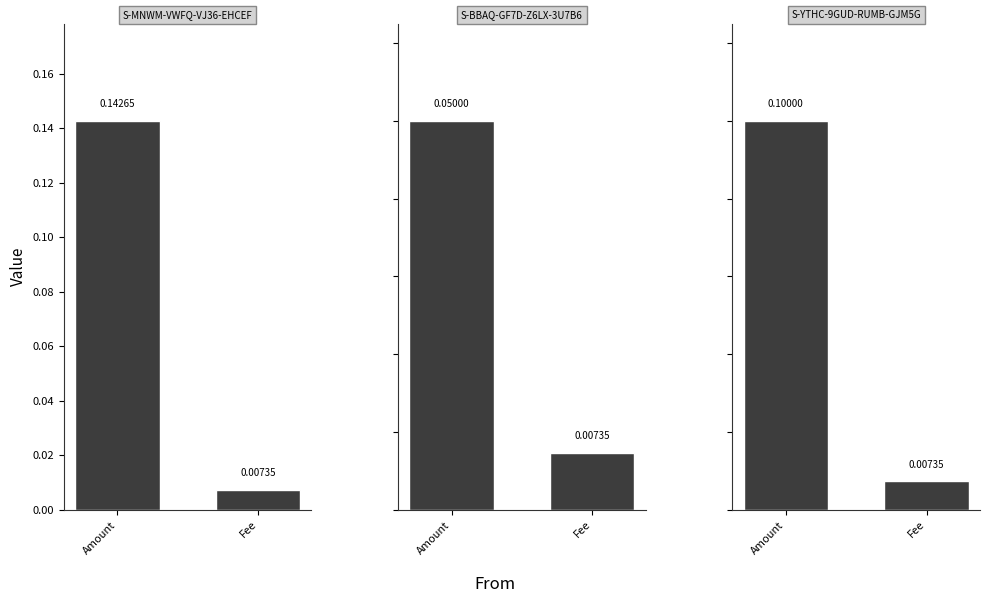

At which category is the sum across all series the highest?

Amount